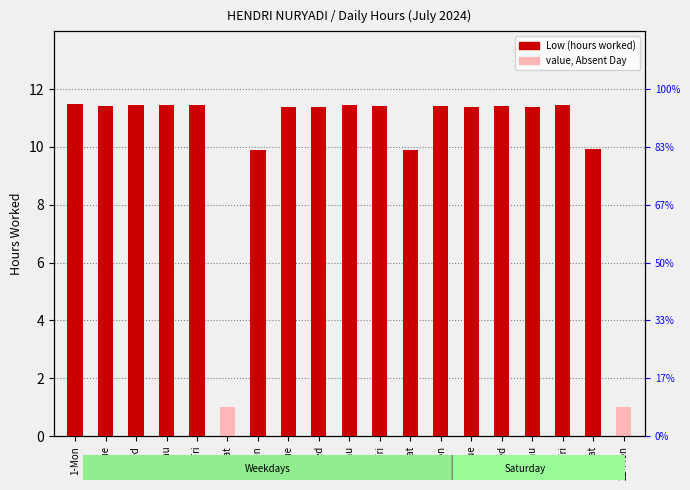

Between 2-Tue and 6-Sat, which series saw the biggest shift?

Low (hours worked)